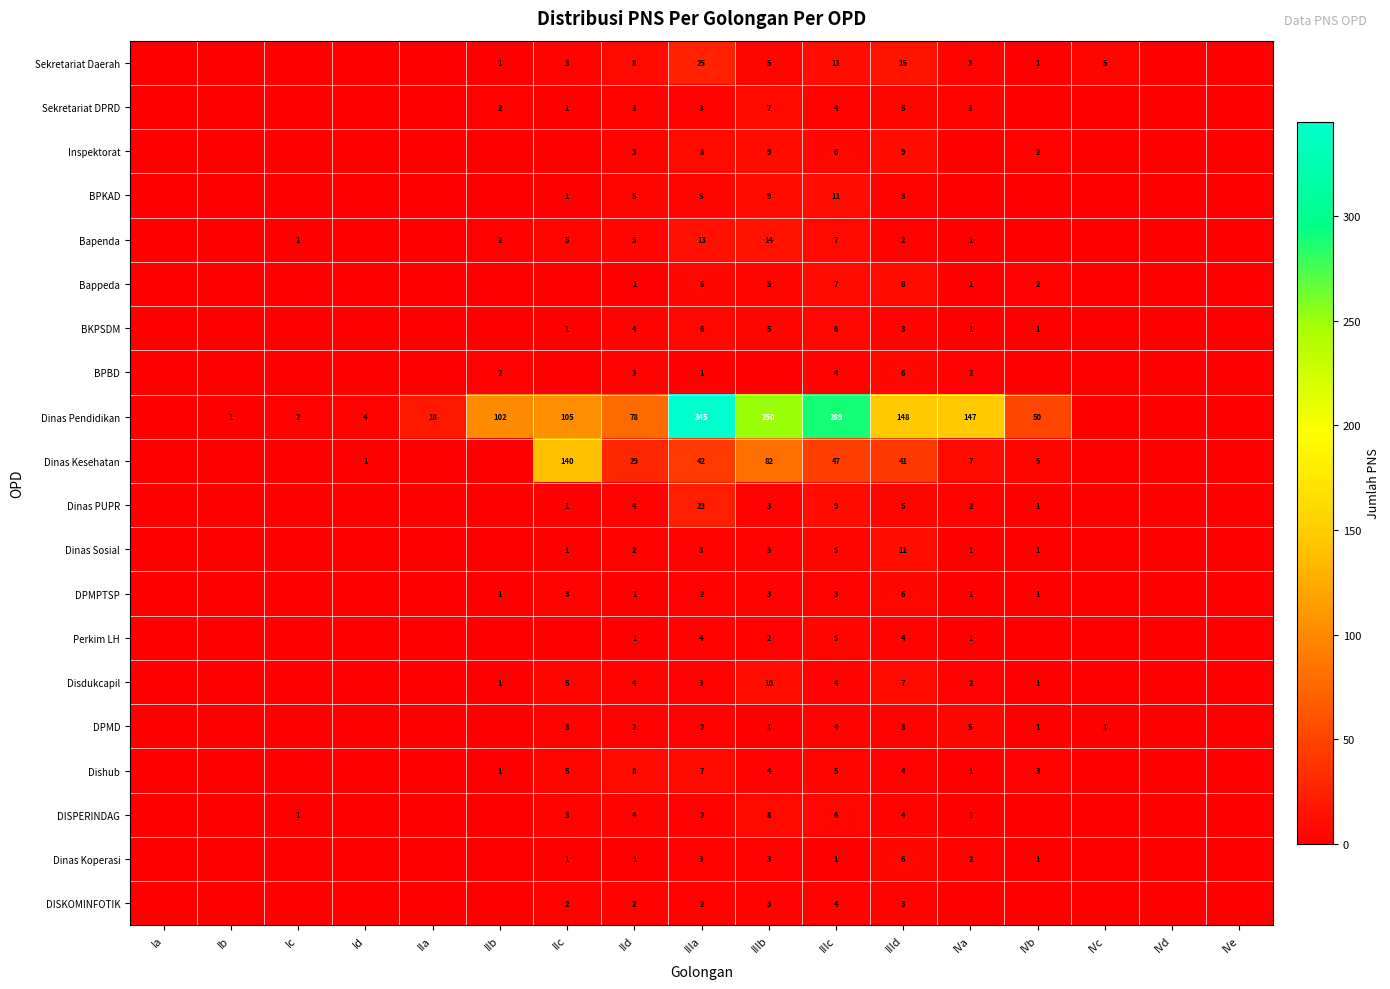

The Dishub series shows 1 at IVa. True or false?

True